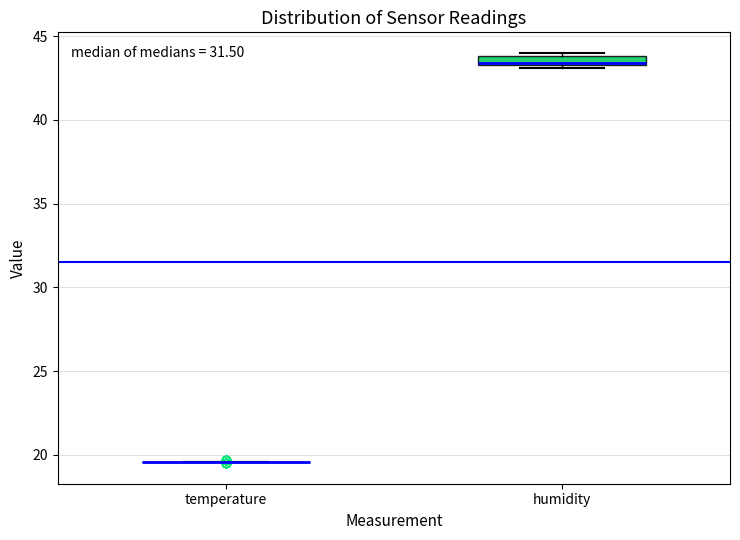

Where is the lower edge of the box for humidity on the y-axis? The values are not printed on the chart, so give them approximately, as read against the axis.

43.5